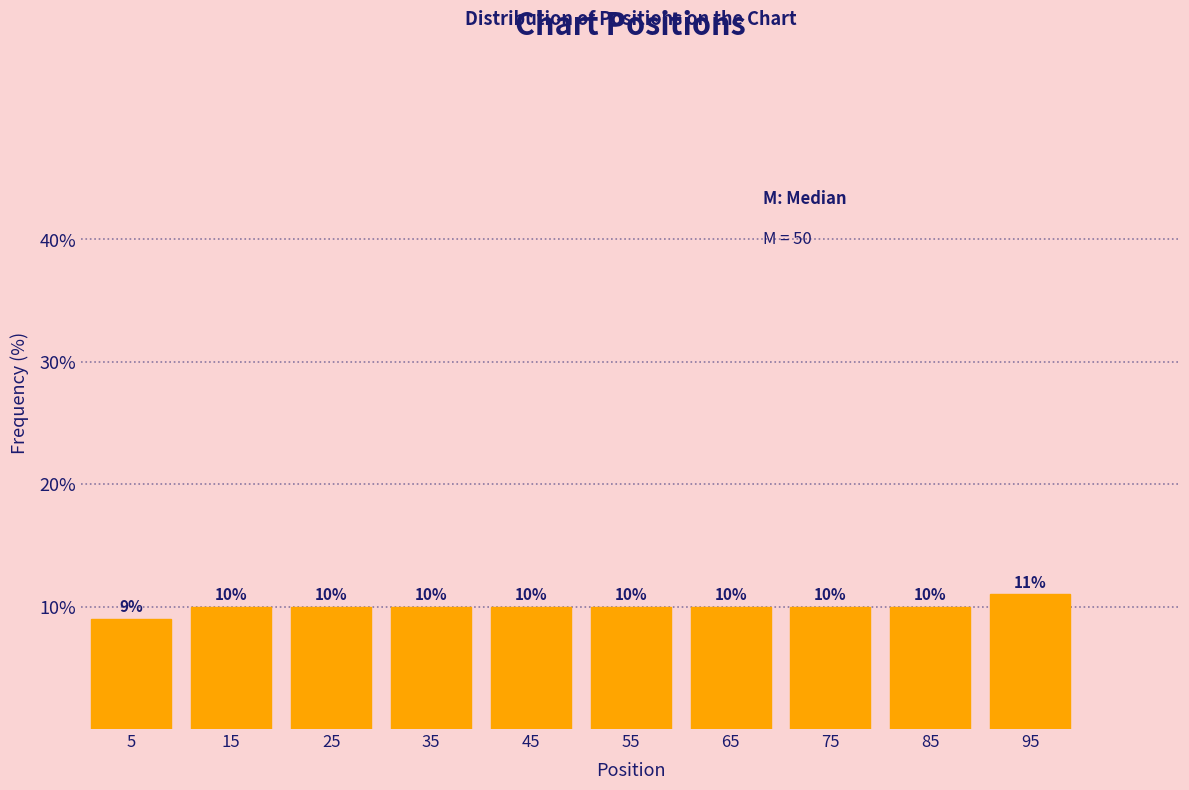

What is the height of the bar covering 40 to 50 on the x-axis?

10